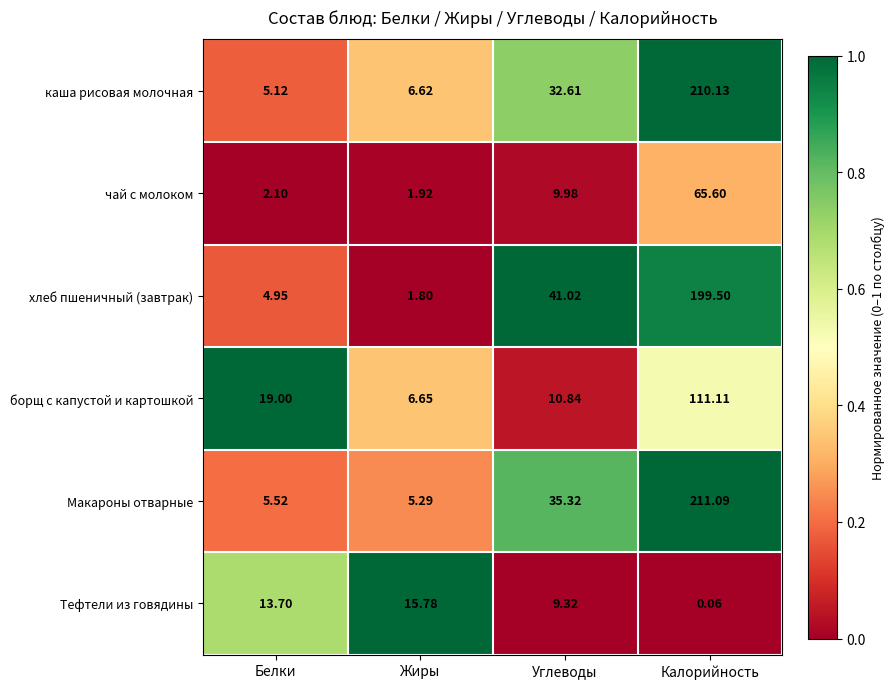

Between Углеводы and Калорийность, which series saw the biggest shift?

каша рисовая молочная